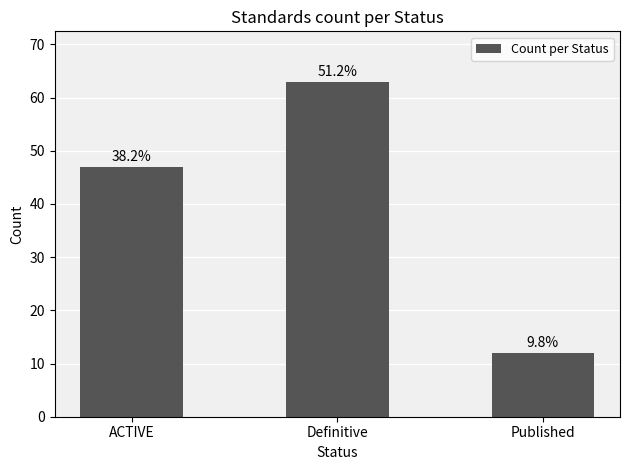

How many bars are there in total?

3